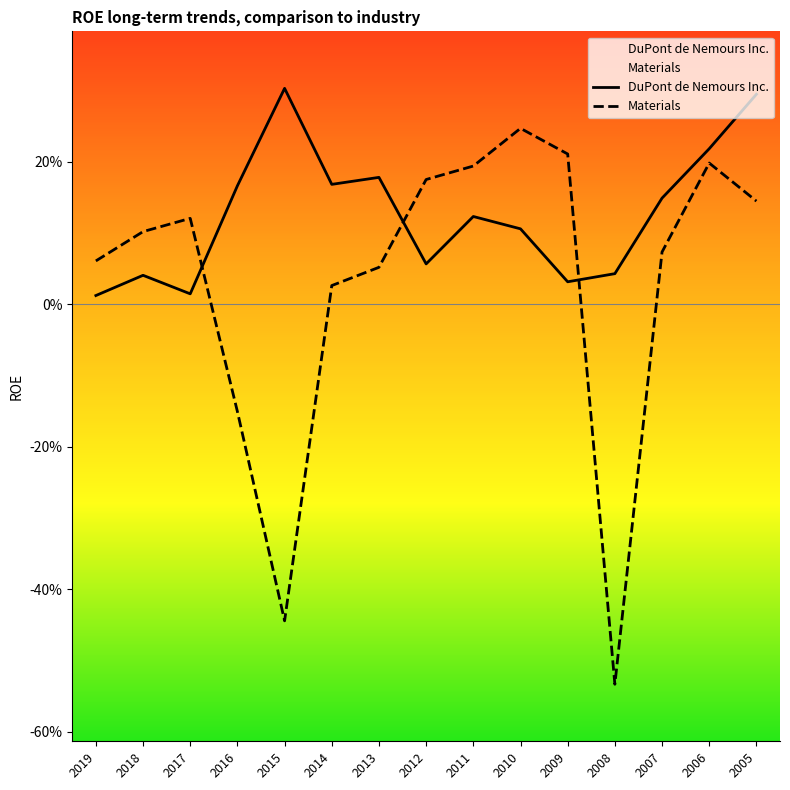

List the labels in order of Materials value, smallest first.

2008, 2015, 2016, 2014, 2013, 2019, 2007, 2018, 2017, 2005, 2012, 2011, 2006, 2009, 2010